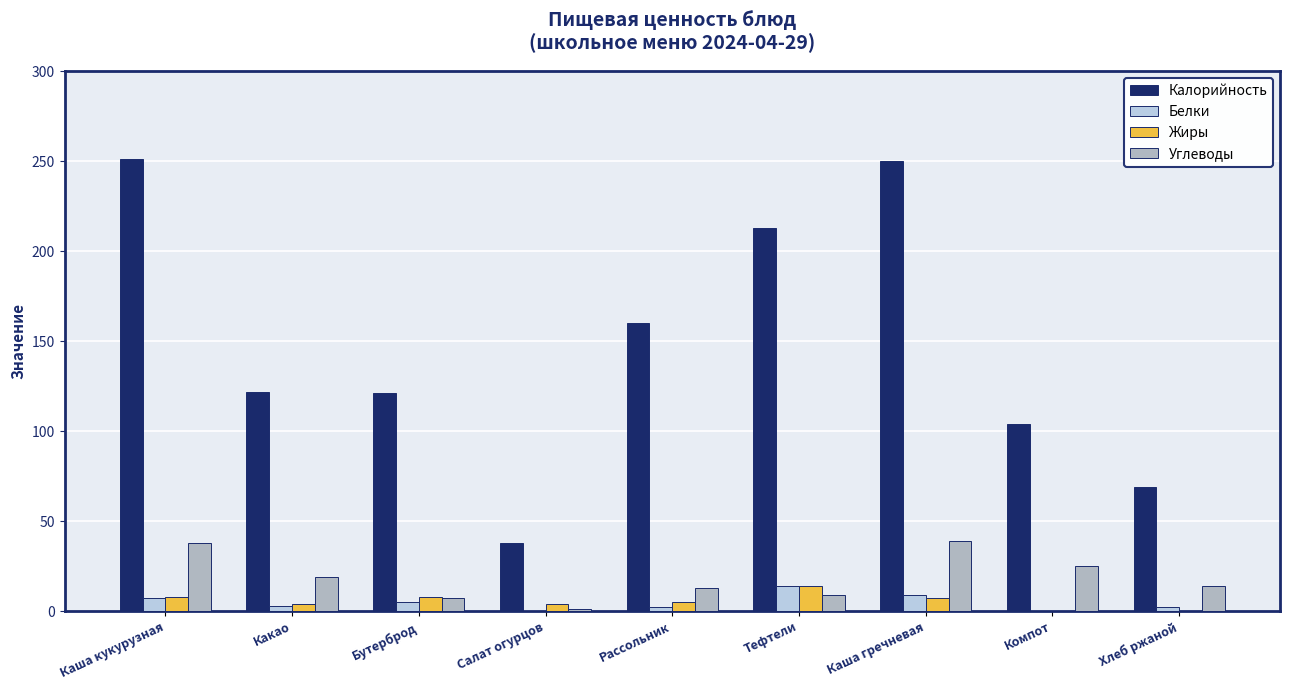

What is the greatest value displayed?

251.0